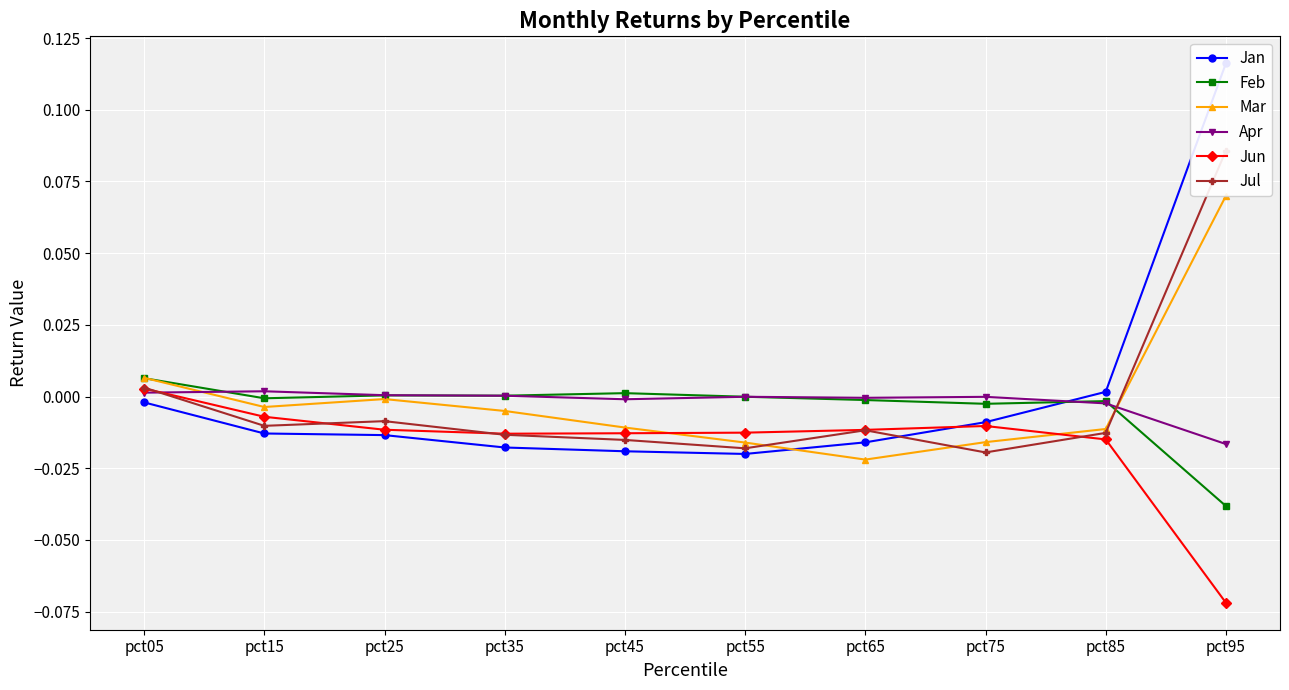

Is the value of Jul at pct25 greater than the value of Apr at pct15?

No